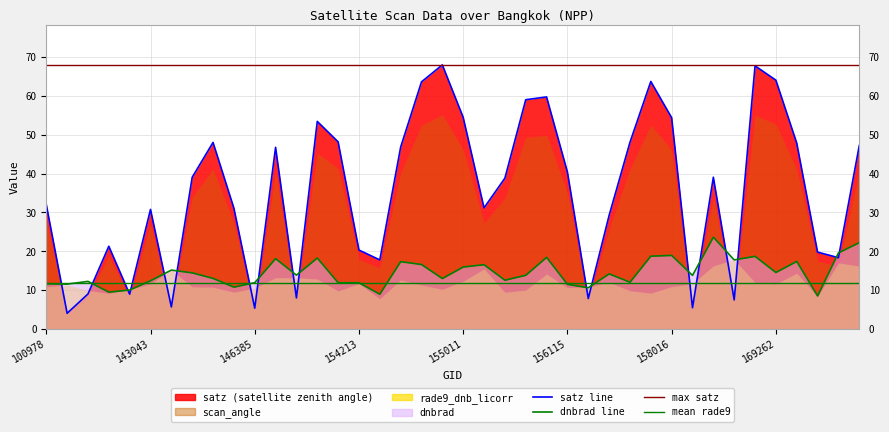

What is the sum of the satz values at 158374 and 154022?

53.6